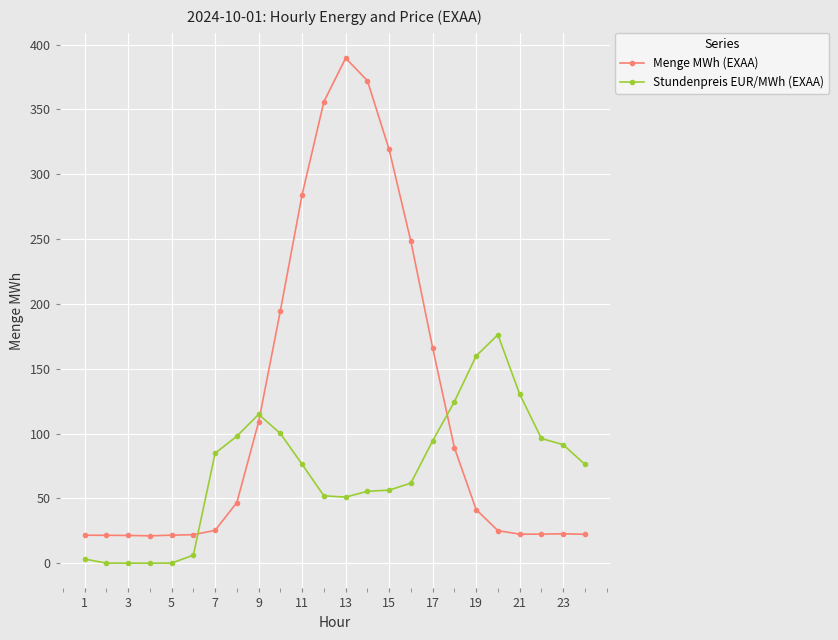

What is the average value of the Stundenpreis EUR/MWh (EXAA) series?

71.2